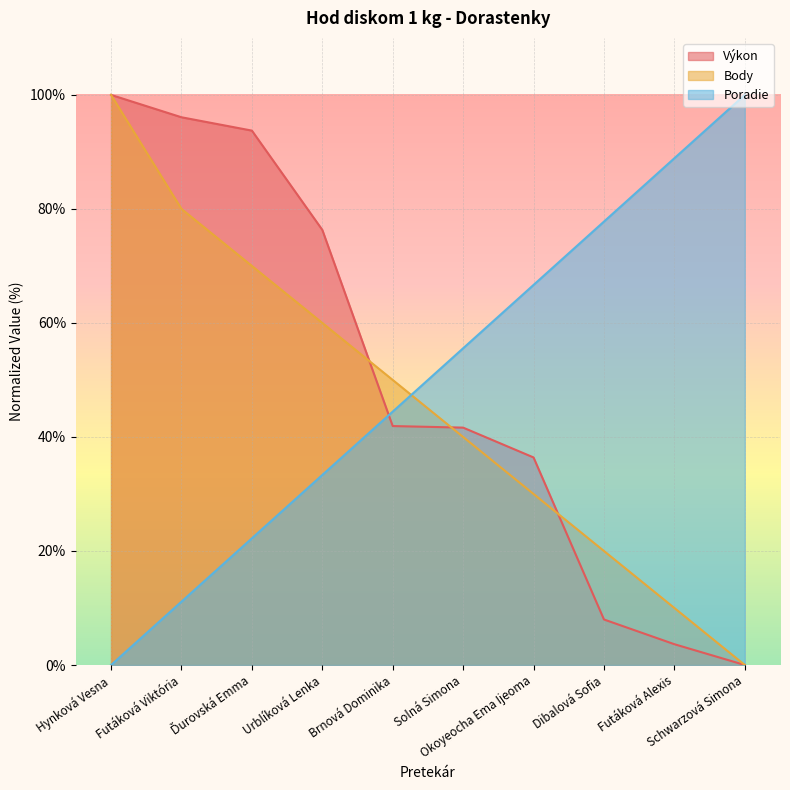

List the series in order of their peak value, highest first.

Výkon, Body, Poradie